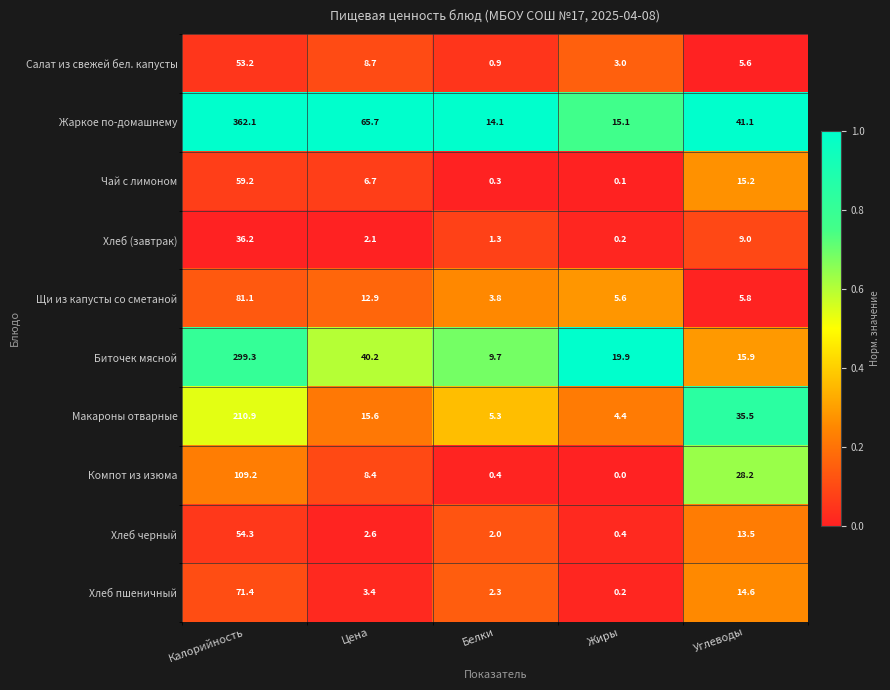

What is the total value across all series at Калорийность?

1336.9